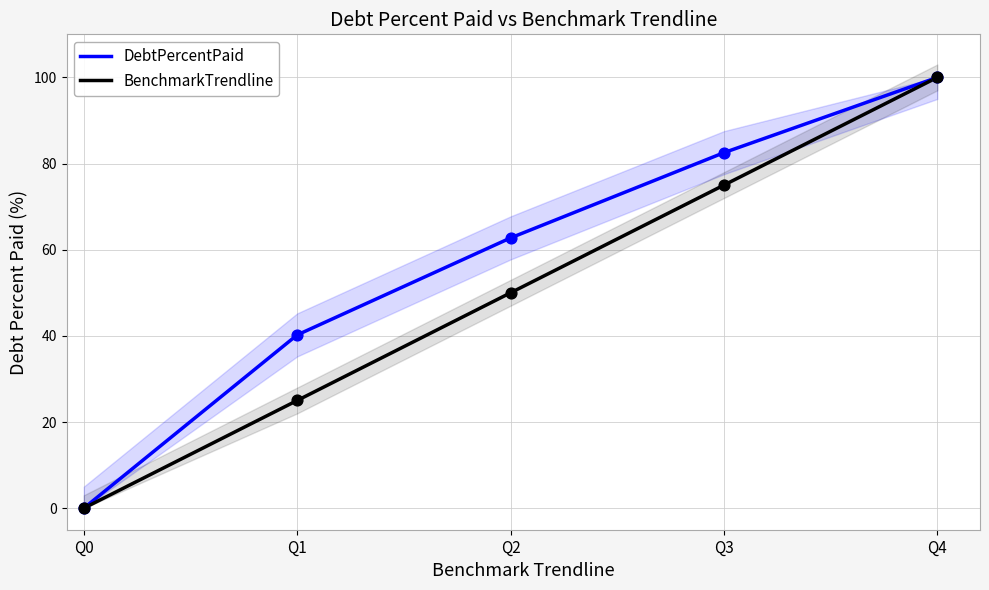

What are all the series names shown in the legend?

DebtPercentPaid, BenchmarkTrendline